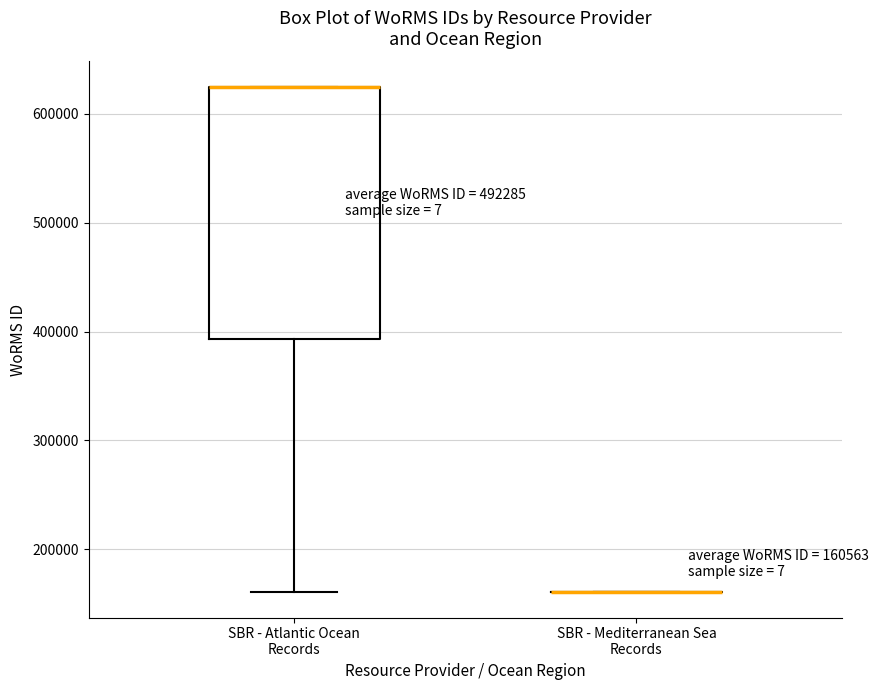

Which box is the tallest, from its lower edge to its upper edge?

SBR - Atlantic Ocean Records